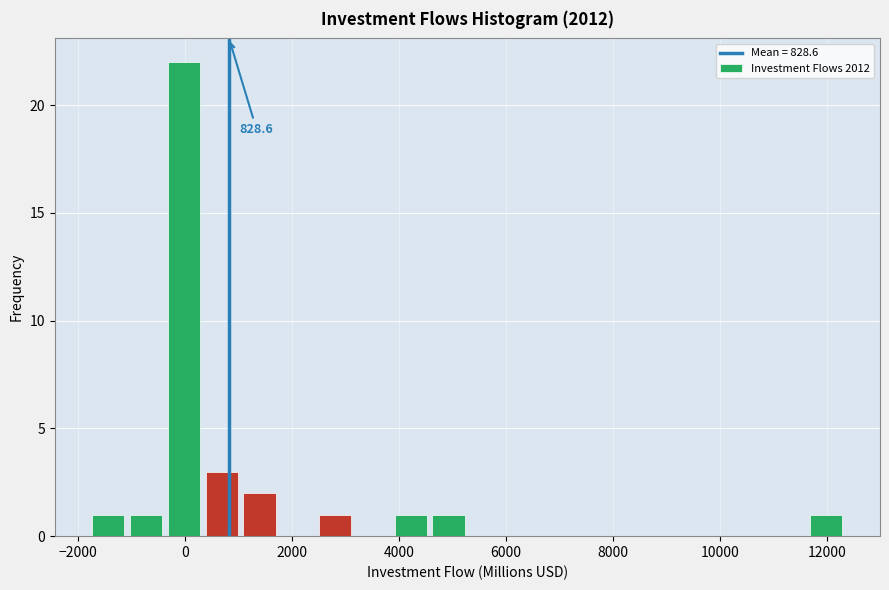

Around what value on the x-axis is the tallest bar? Give the approximate position of its centre, as read against the axis.

0